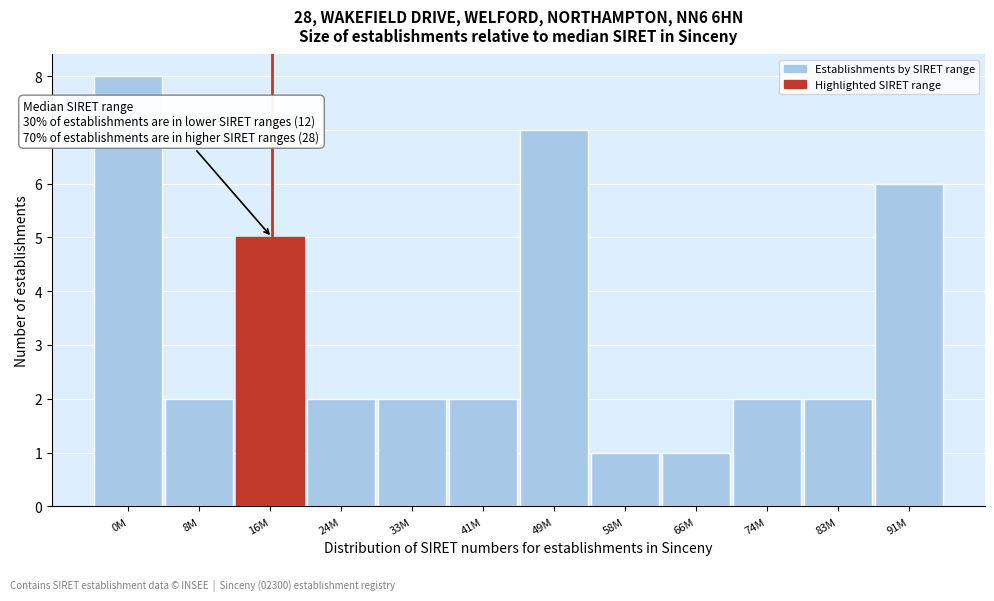

Reading left to right, list all the values displayed in this chart.

0M=8	8M=2	16M=5	24M=2	33M=2	41M=2	49M=7	58M=1	66M=1	74M=2	83M=2	91M=6